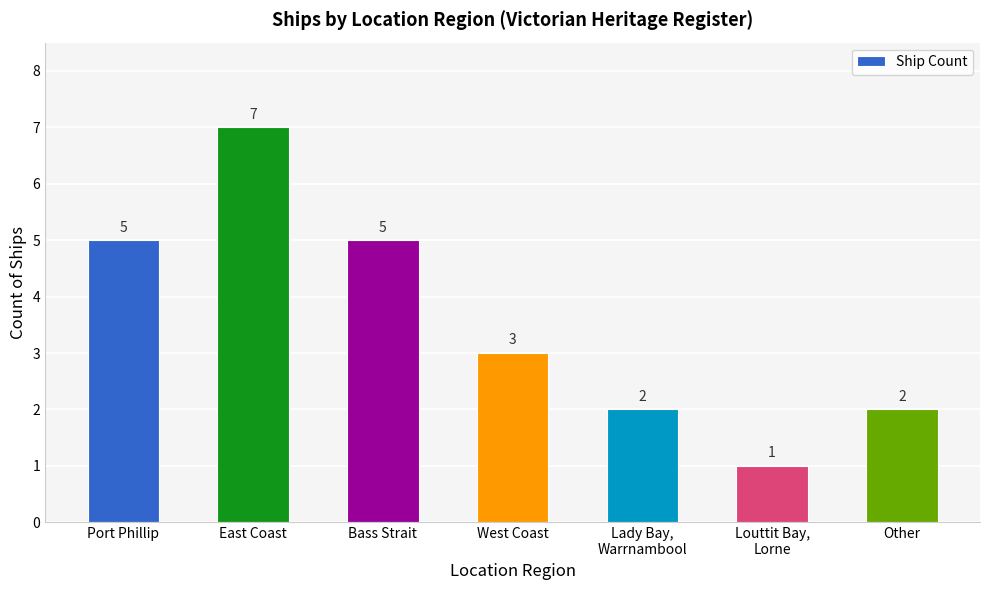

The value at Port Phillip is 5. True or false?

True